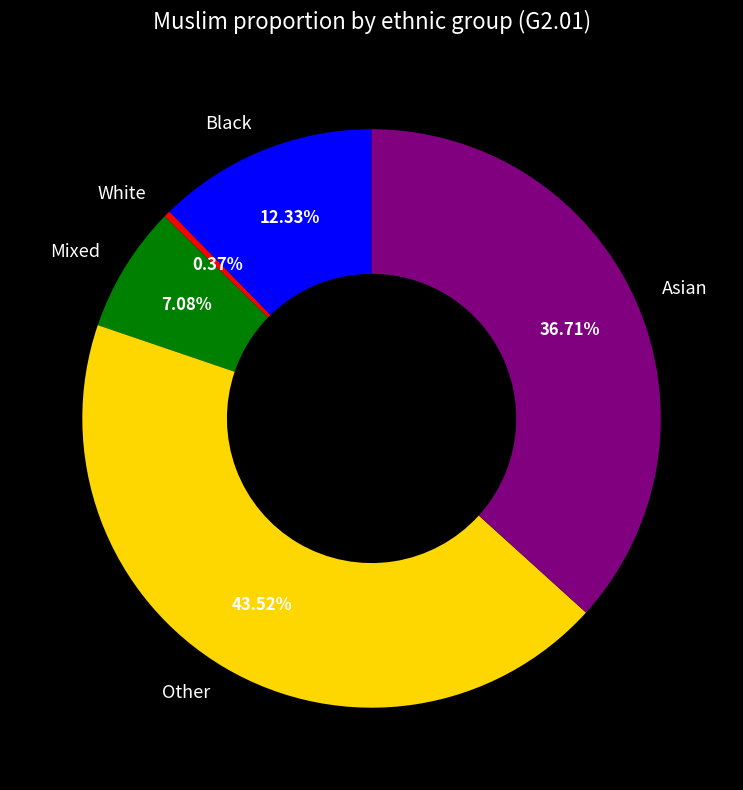

Between Mixed and White, which is larger?

Mixed